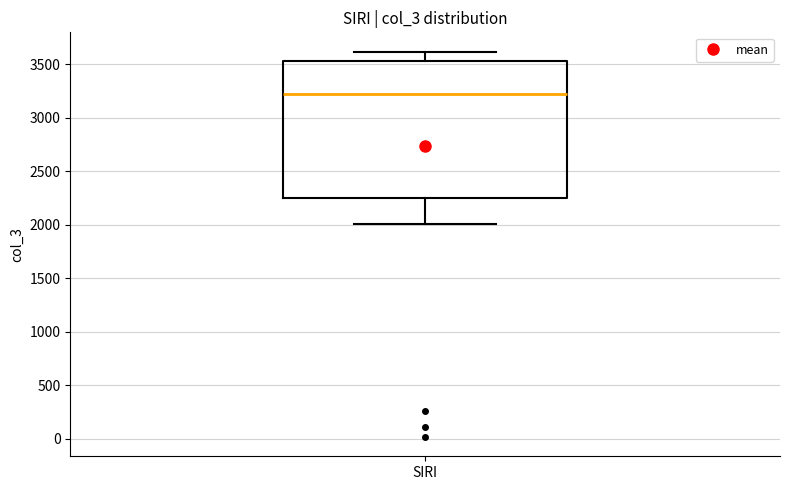

Transcribe this box plot: give where the median line is, the range the box spans, and where the two whiskers end, as read against the y-axis. The values are not printed on the chart, so give them approximately, as read against the axis.

median 3200, box 2250 to 3550, whiskers 2000 to 3600